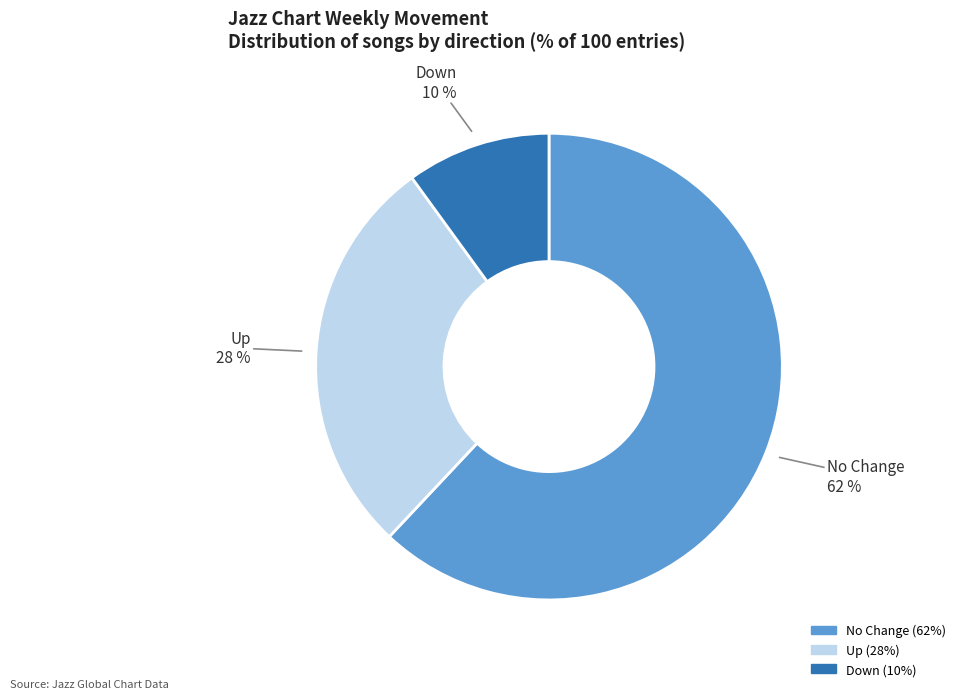

To the nearest percent, what is the average slice percentage?

33%